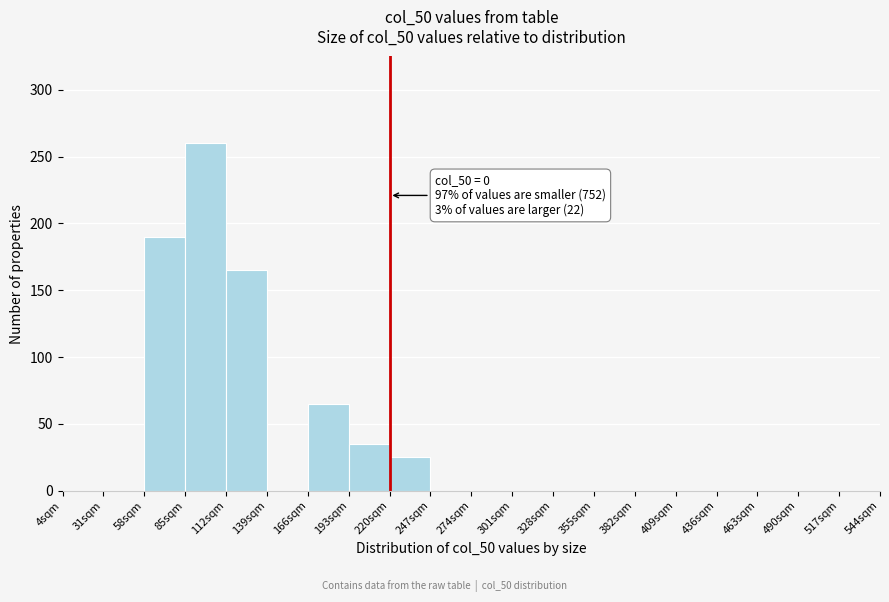

Over which range of the x-axis is the bar tallest?

85 to 112